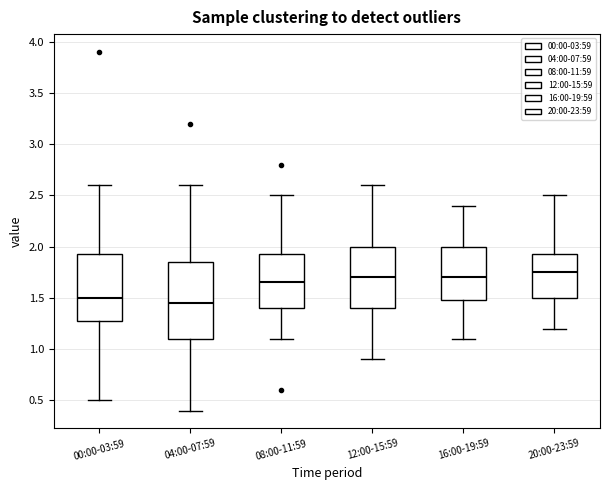

Reading left to right, transcribe this box plot: for each box, give where its median line is, the range the box spans, and where its two whiskers end, as read against the y-axis. The values are not printed on the chart, so give them approximately, as read against the axis.

00:00-03:59: median 1.50, box 1.30 to 1.95, whiskers 0.50 to 2.60
04:00-07:59: median 1.45, box 1.10 to 1.85, whiskers 0.40 to 2.60
08:00-11:59: median 1.65, box 1.40 to 1.95, whiskers 1.10 to 2.50
12:00-15:59: median 1.70, box 1.40 to 2.00, whiskers 0.90 to 2.60
16:00-19:59: median 1.70, box 1.50 to 2.00, whiskers 1.10 to 2.40
20:00-23:59: median 1.75, box 1.50 to 1.95, whiskers 1.20 to 2.50